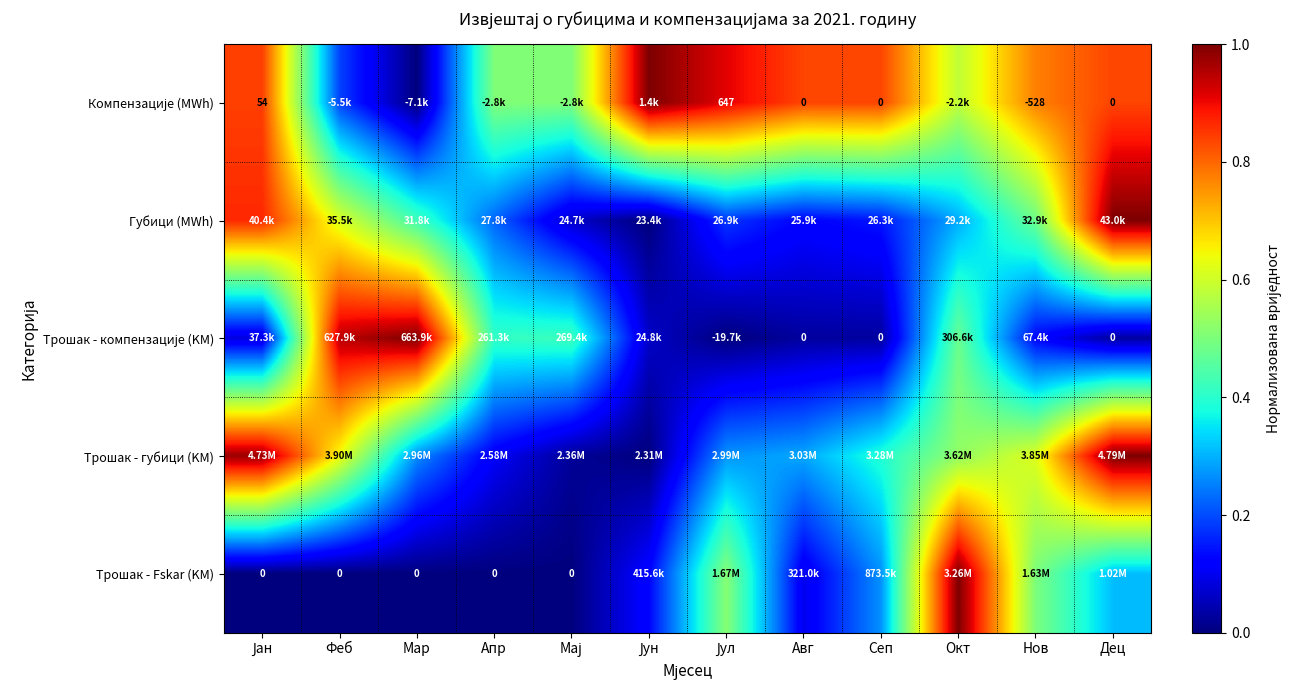

At which category does the chart reach its peak across all series?

Јун